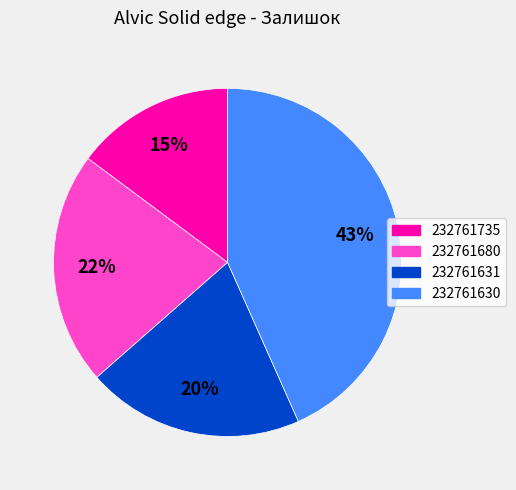

To the nearest percent, what is the combined percentage of 232761735 and 232761630?

58%